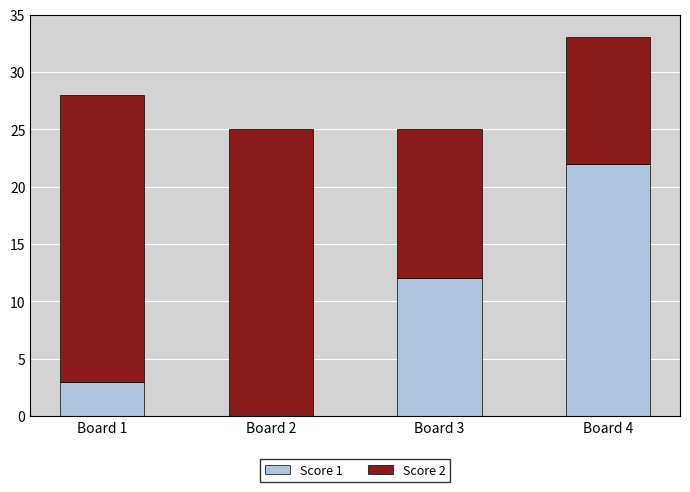

Count the number of data series in this chart.

2